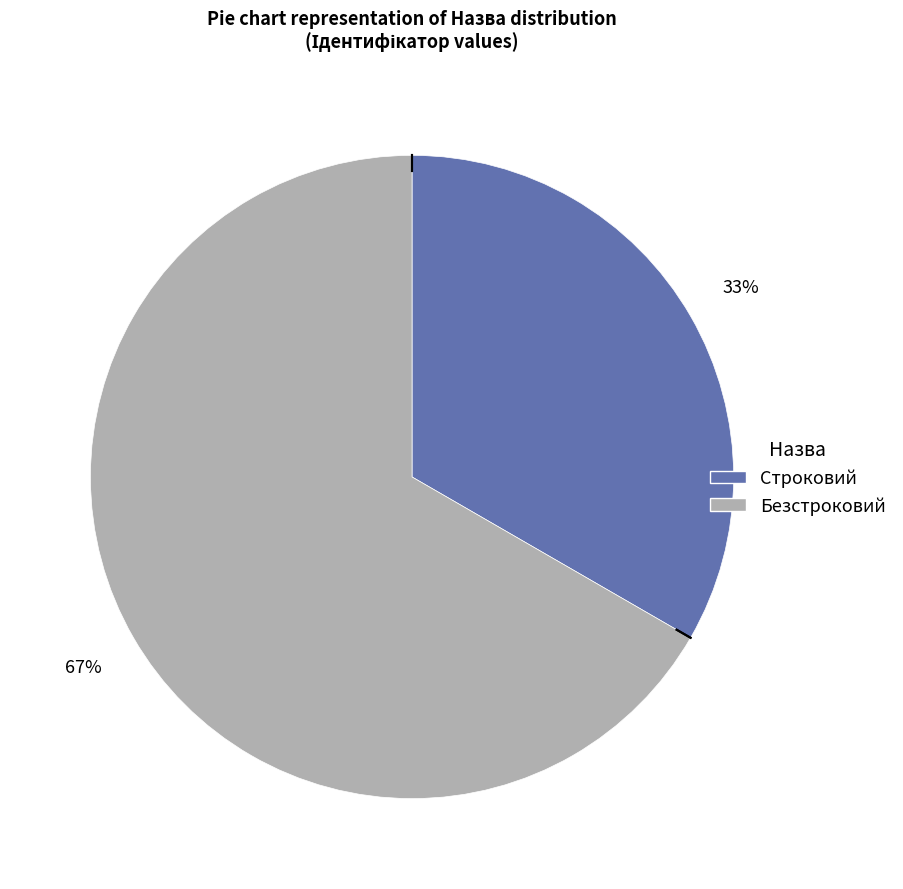

To the nearest percent, what percentage of the pie is Безстроковий?

67%